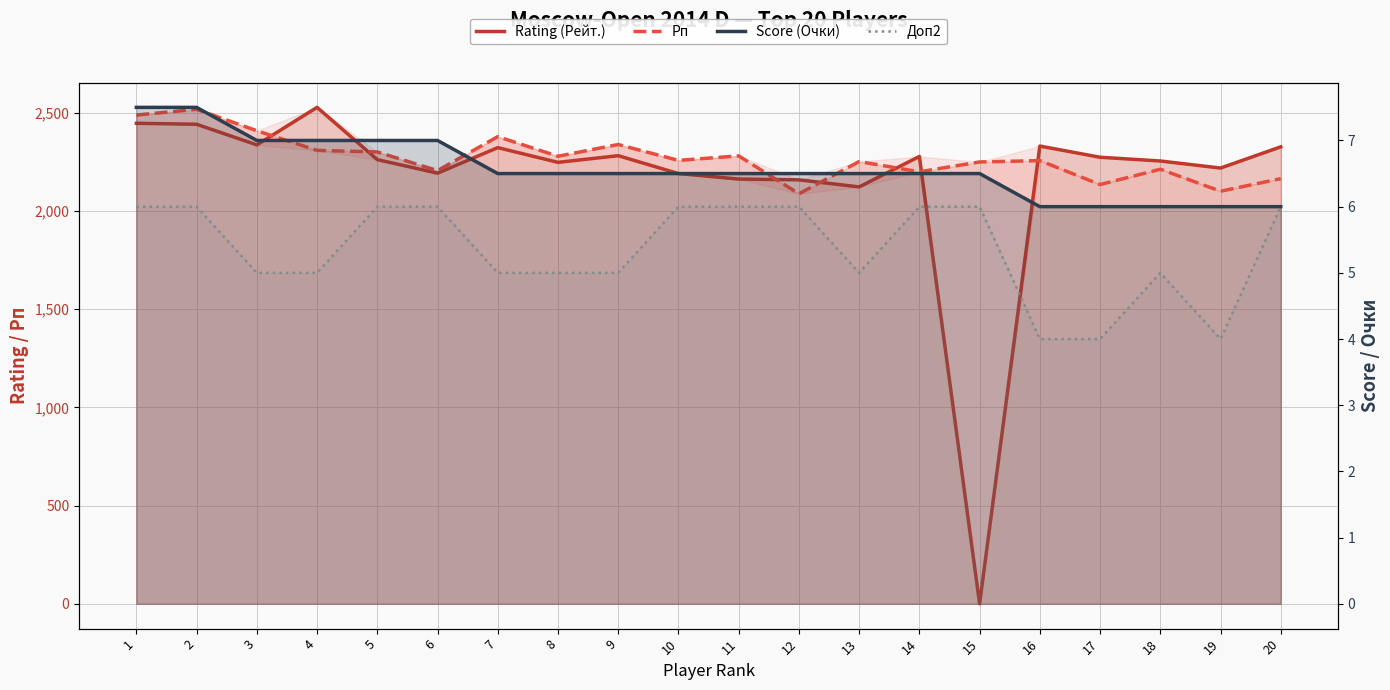

Is it true that Rating (Рейт.) equals 2163.0 at 11?

True